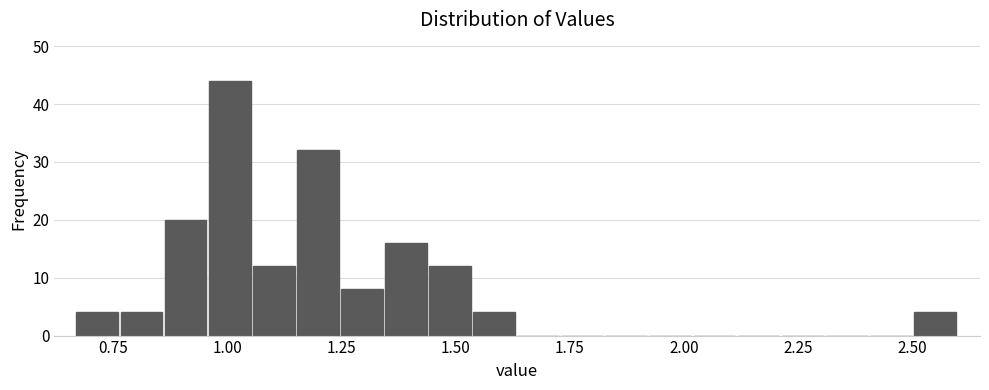

Read against the x-axis, roughly where is the centre of the tallest bar?

1.00